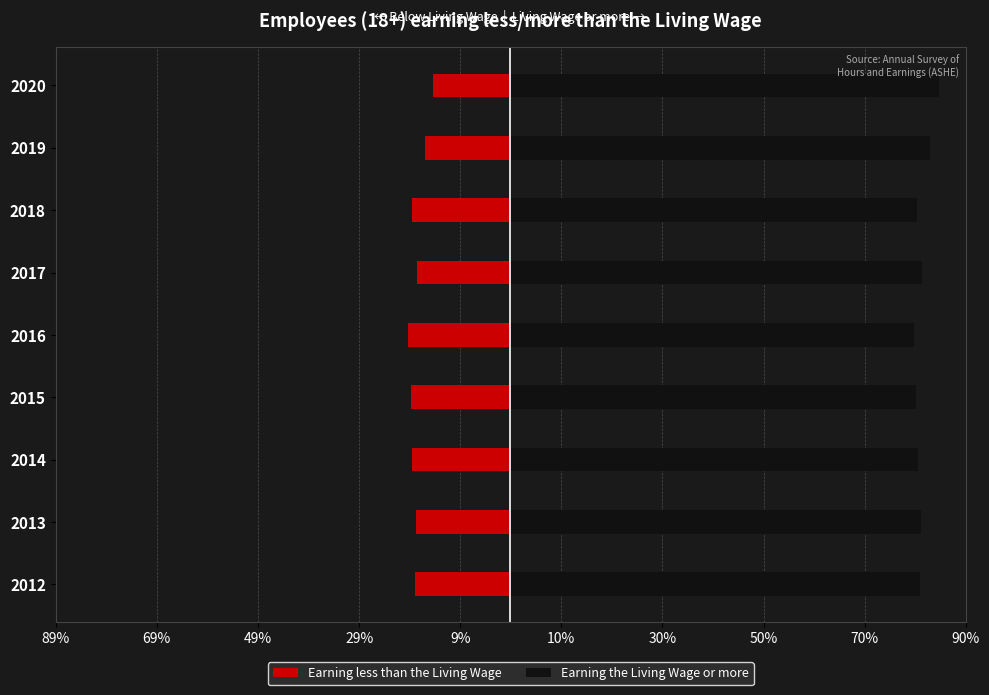

What is the sum of all Earning the Living Wage or more values?

733.8